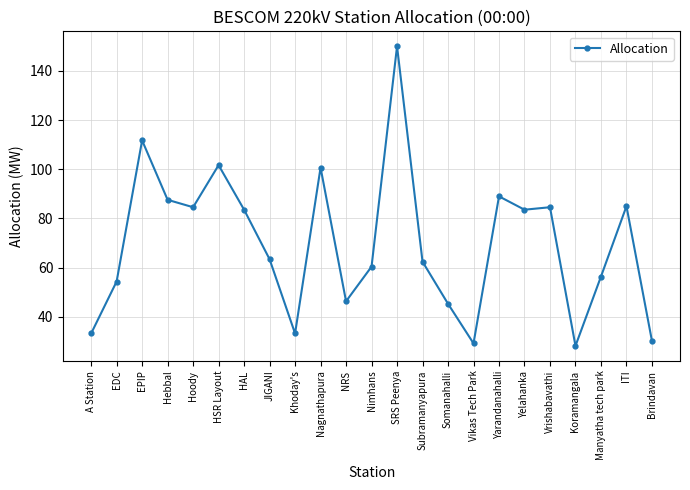

What is the label of the 18th point from the right?

HSR Layout